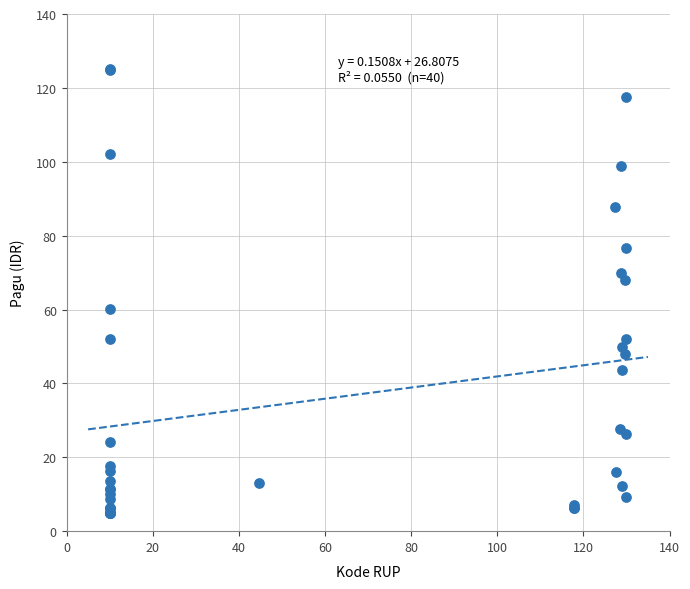

What Y value in the scatter plot is closest to 65?

68.0